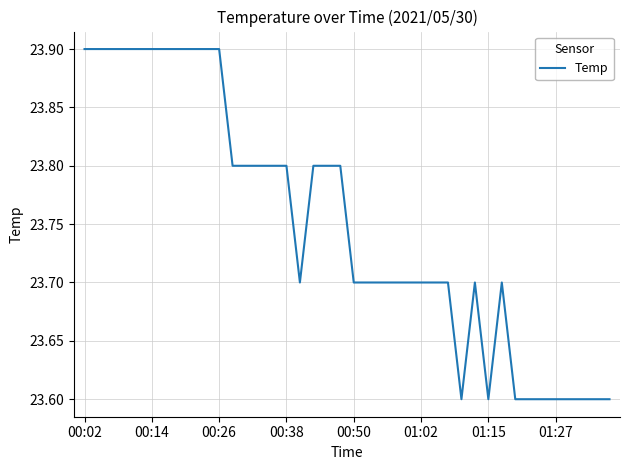

What is the difference between the maximum and minimum values?

0.3